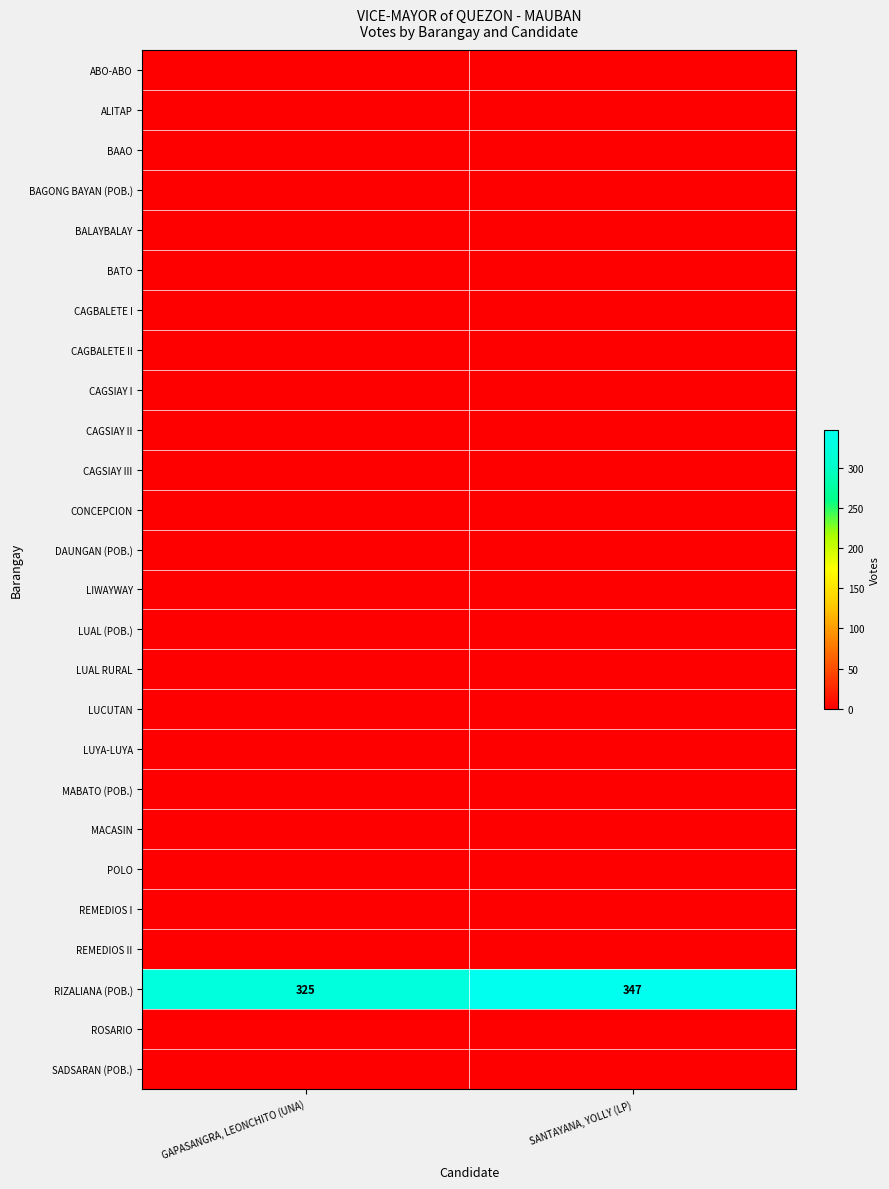

Which category has the lowest value across all series?

GAPASANGRA, LEONCHITO (UNA)